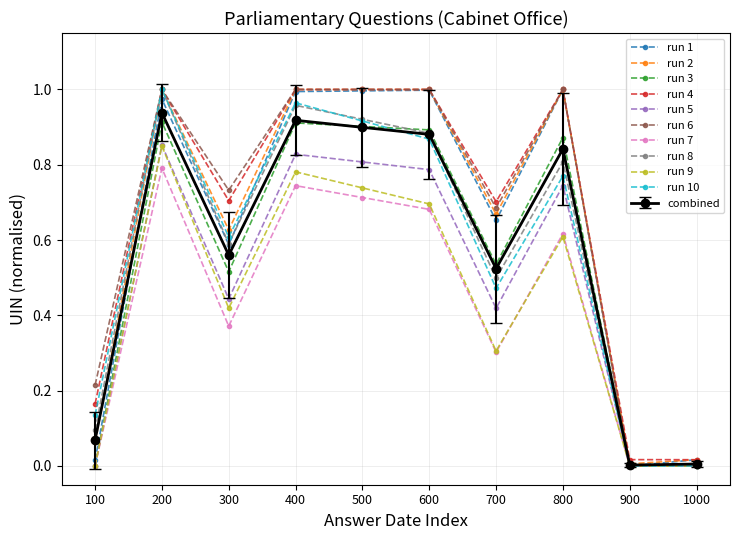

Is the value of run 4 at 500 greater than the value of run 1 at 100?

Yes